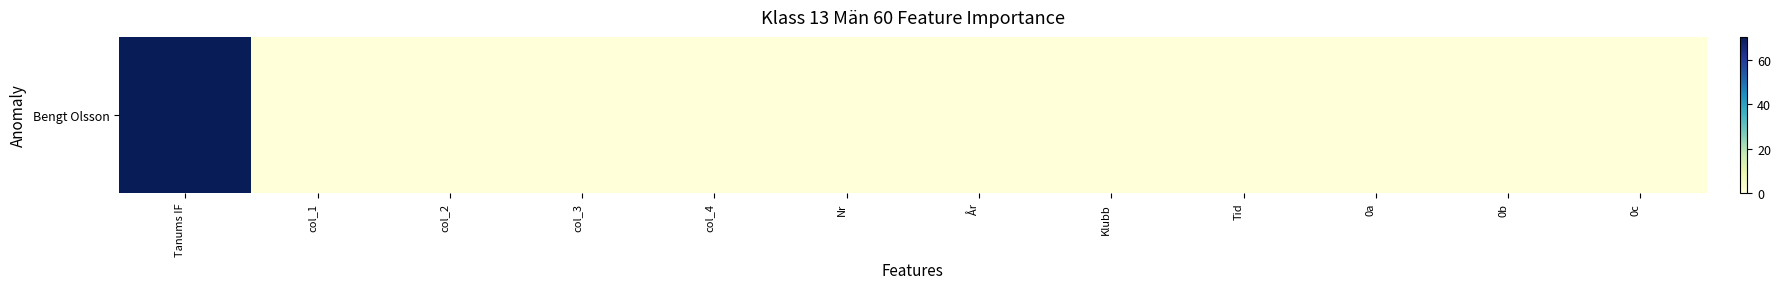

What is the difference between the maximum and minimum values?

70.4